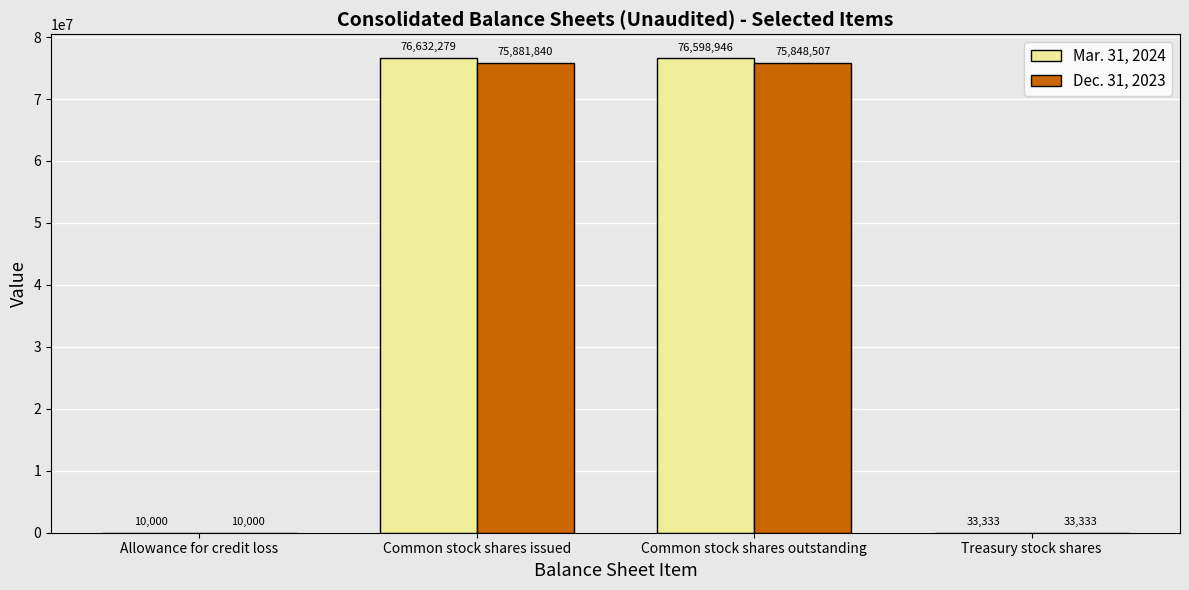

How many groups of bars are there?

4